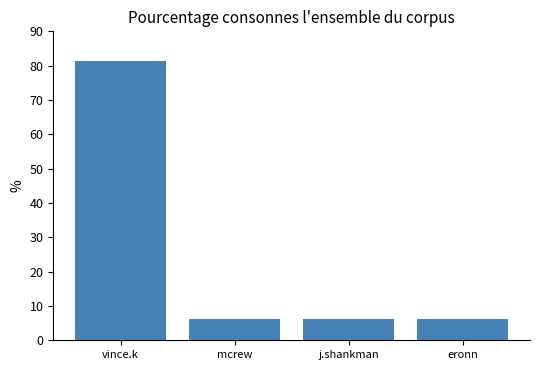

What is the sum of the values at vince.k and mcrew?

87.5